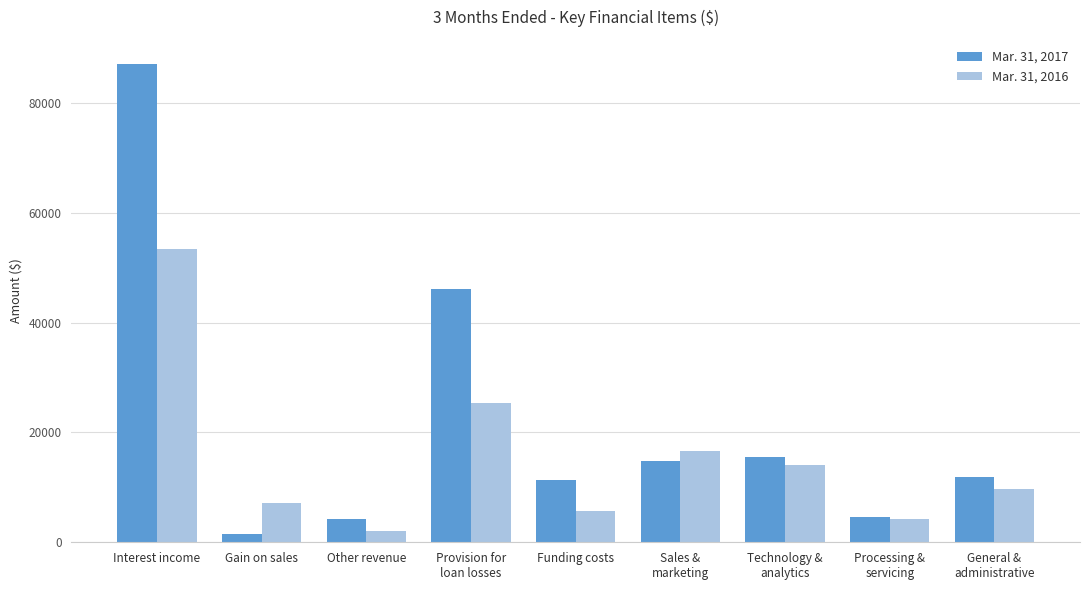

Which series changed the most between Provision for
loan losses and Funding costs?

Mar. 31, 2017